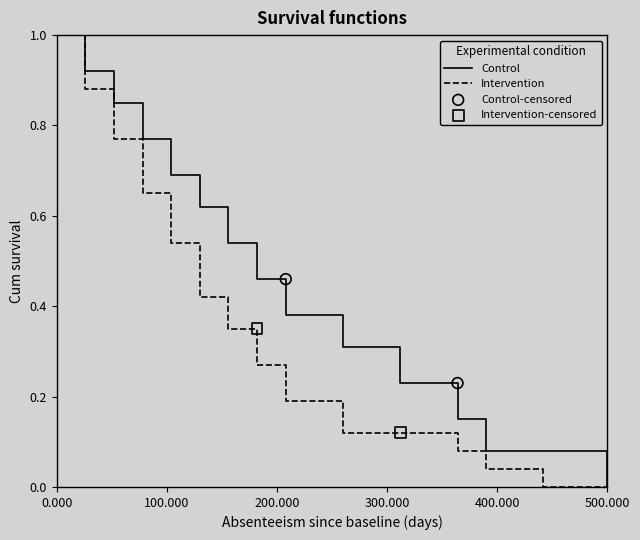

At how many categories does at least one series exceed 0?

14